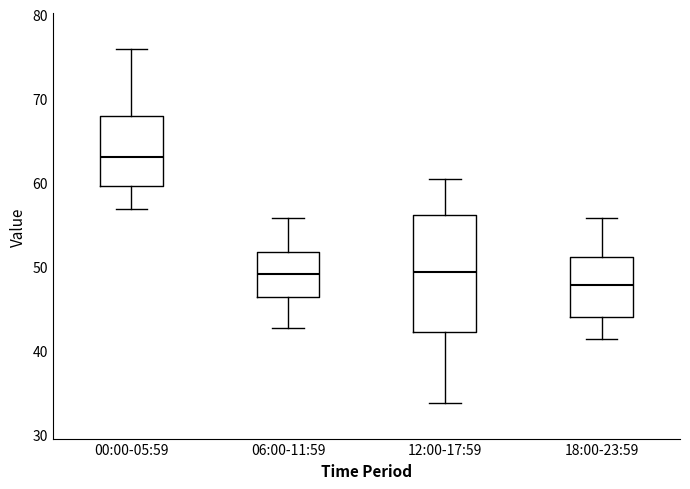

Reading left to right, read every box against the y-axis: the position of its median line, the range the box covers, and the ends of its whiskers. The values are not printed on the chart, so give them approximately, as read against the axis.

00:00-05:59: median 63, box 60 to 68, whiskers 57 to 76
06:00-11:59: median 49, box 46 to 52, whiskers 43 to 56
12:00-17:59: median 49, box 42 to 56, whiskers 34 to 60
18:00-23:59: median 48, box 44 to 51, whiskers 41 to 56